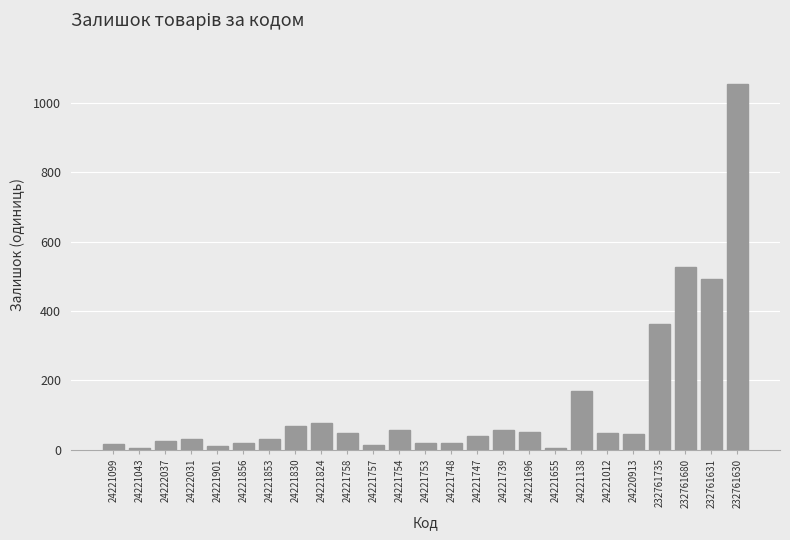

What is the sum of all values?

3285